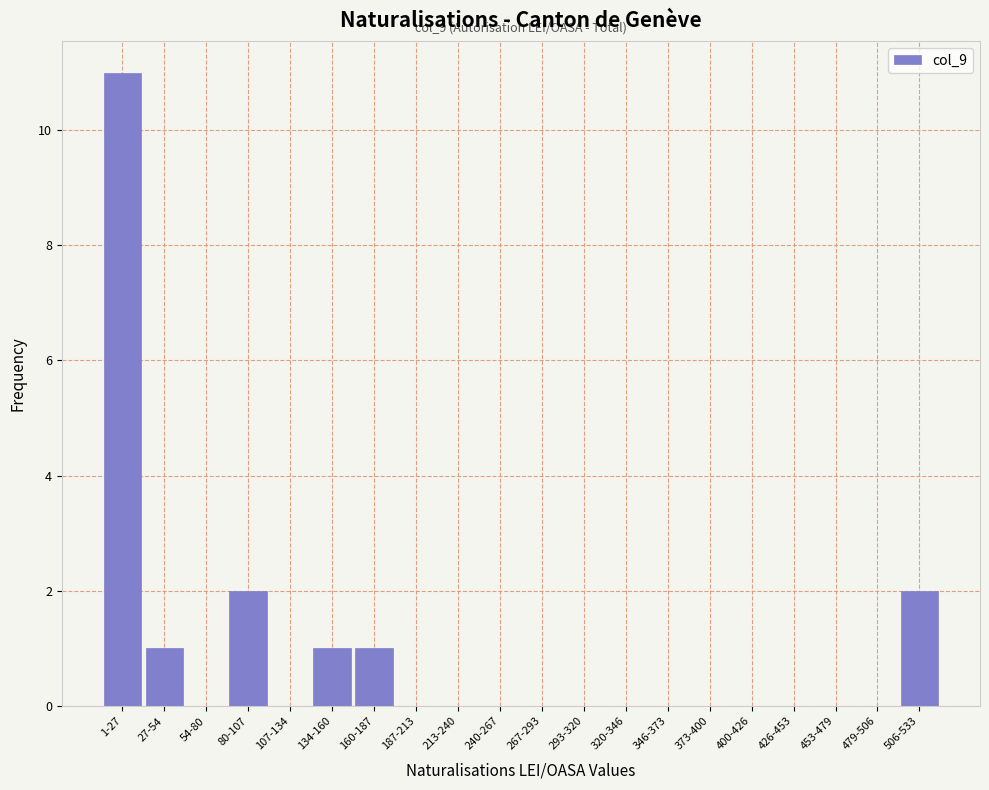

Reading right to left, extract all data points from this chart.

506-533=2	479-506=0	453-479=0	426-453=0	400-426=0	373-400=0	346-373=0	320-346=0	293-320=0	267-293=0	240-267=0	213-240=0	187-213=0	160-187=1	134-160=1	107-134=0	80-107=2	54-80=0	27-54=1	1-27=11